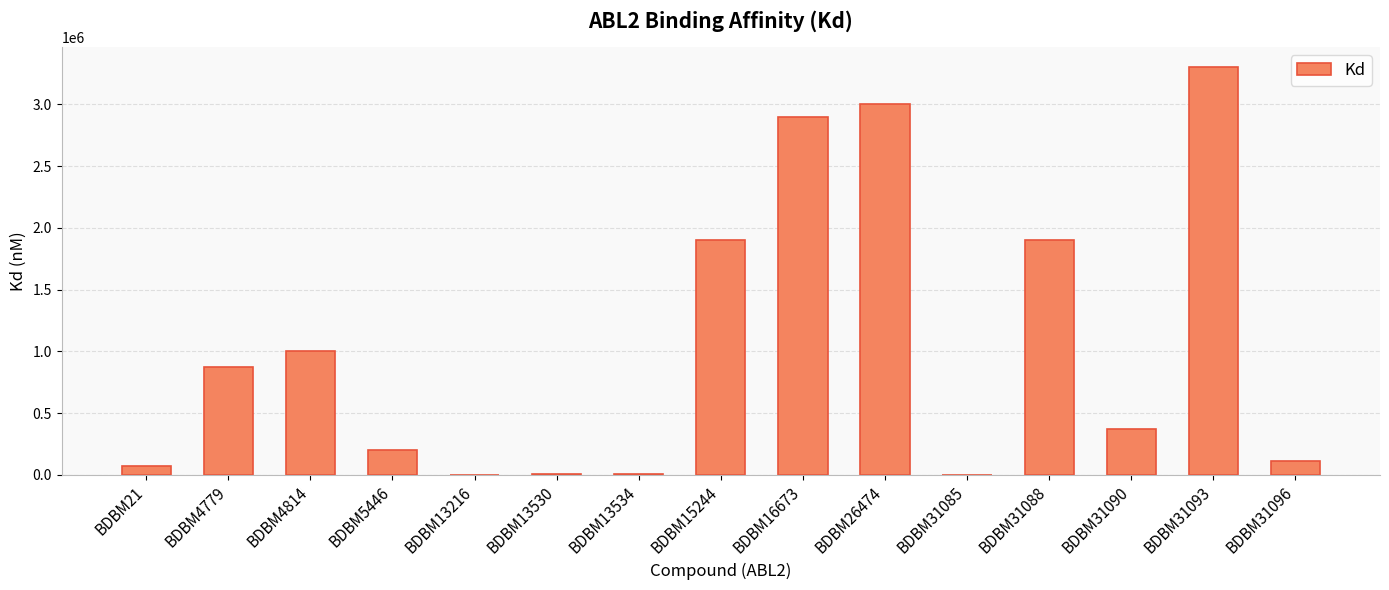

Are the bars horizontal?

No